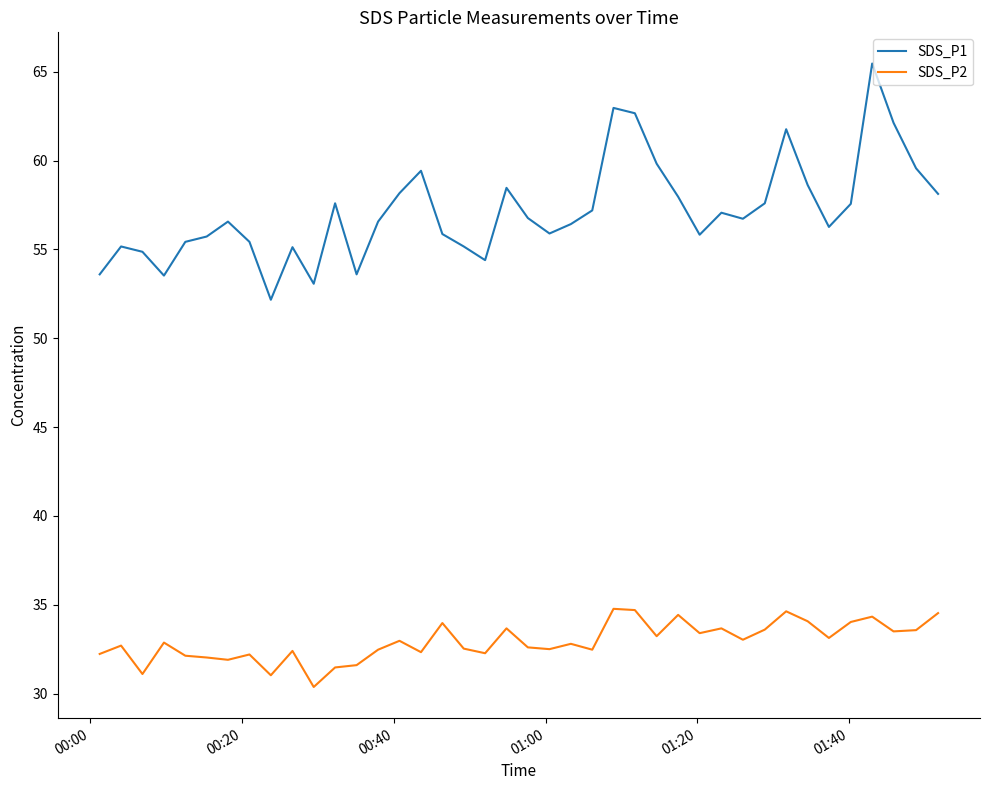

Which series has the widest spread of values?

SDS_P1